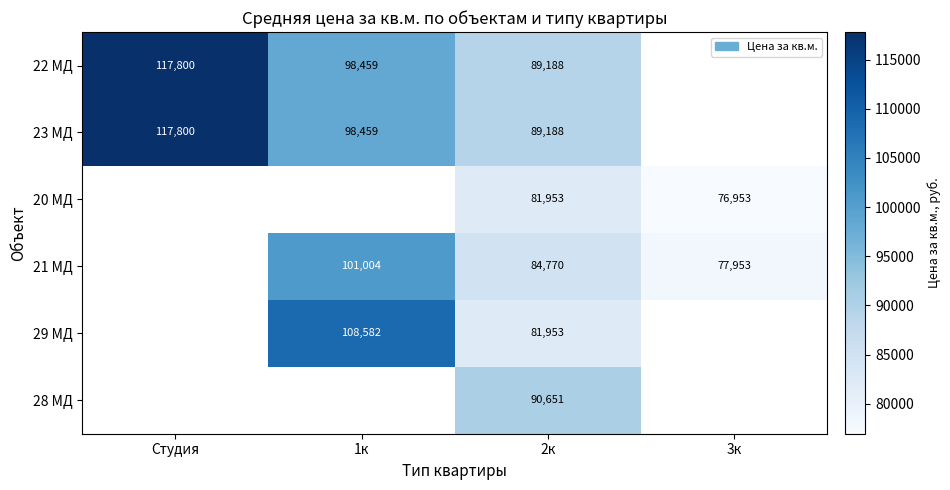

What is the total value across all series at 2к?

517703